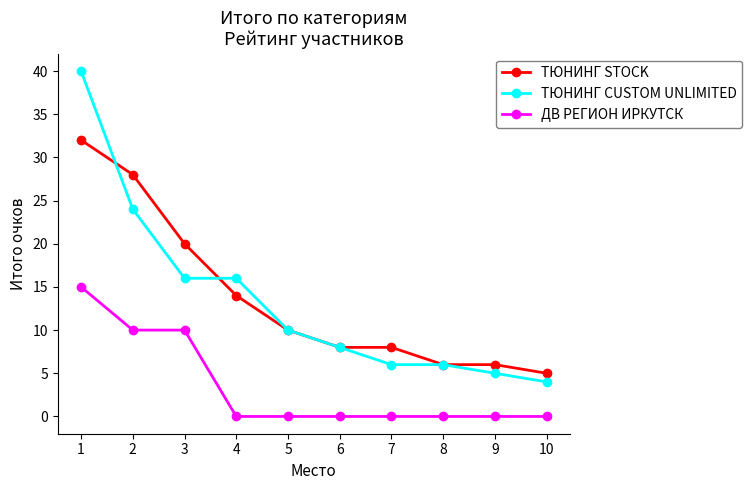

The value of ДВ РЕГИОН ИРКУТСК at 3 is 3. True or false?

False